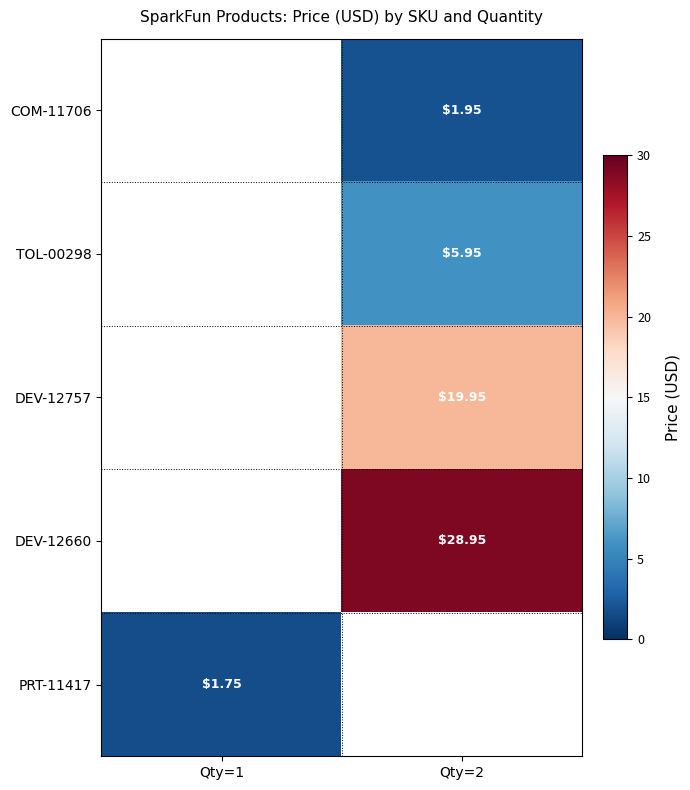

What is the maximum value for PRT-11417?

1.8